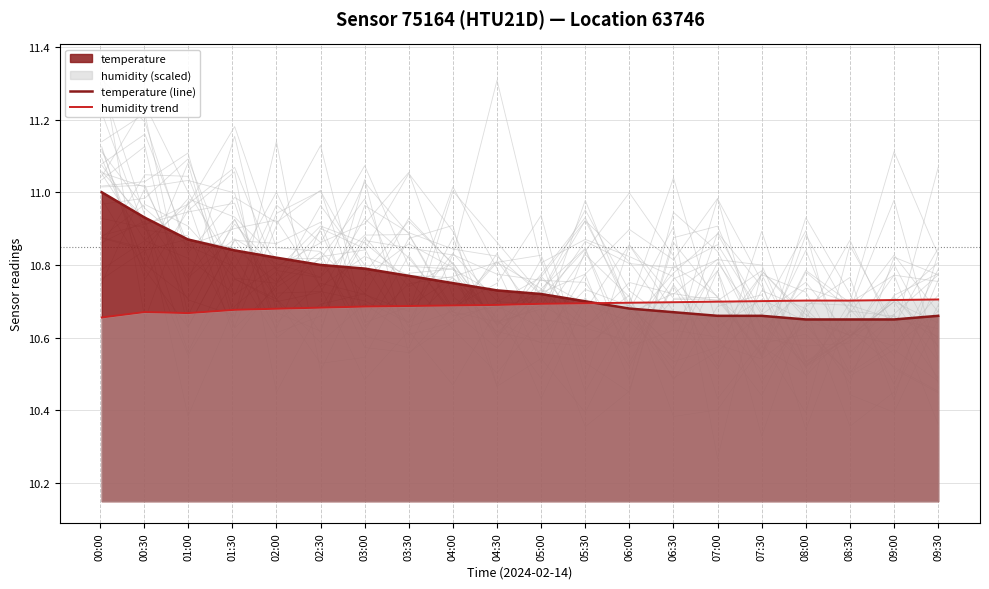

At how many categories does at least one series exceed 10?

20